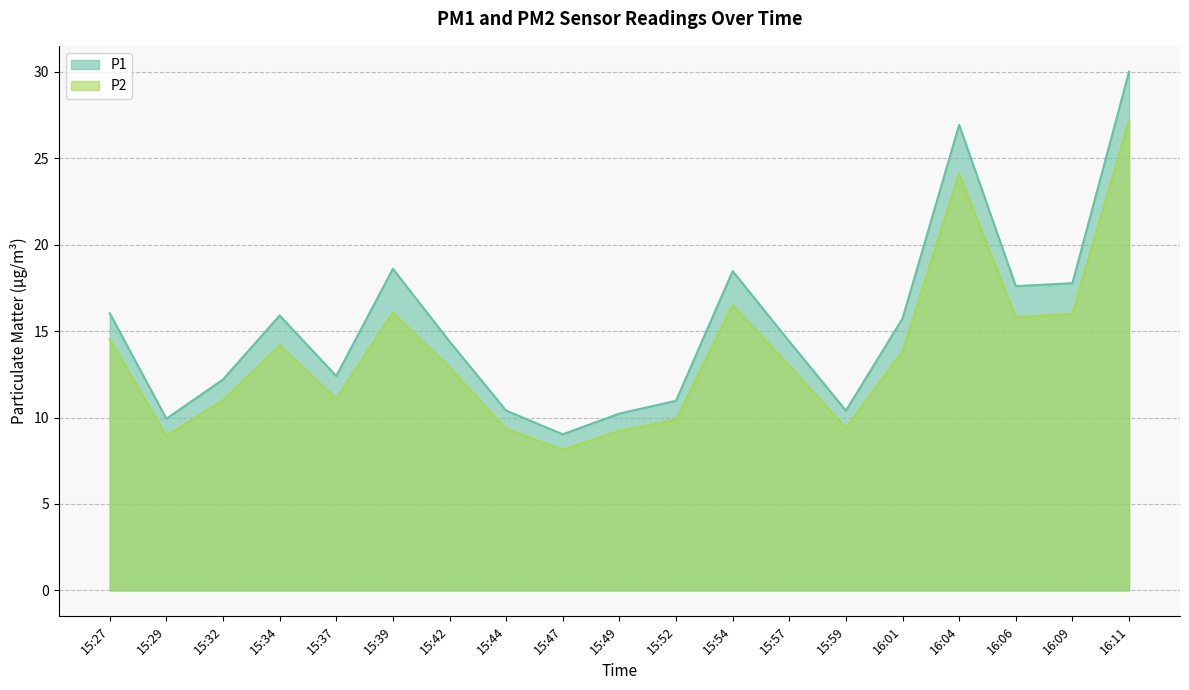

Reading right to left, transcribe all the data shown in this chart.

P1: 30.0	17.8	17.6	26.9	15.7	10.4	14.4	18.5	11.0	10.2	9.0	10.4	14.4	18.6	12.4	15.9	12.2	9.9	16.0
P2: 27.2	16.0	15.8	24.1	13.8	9.4	13.0	16.5	9.9	9.2	8.1	9.3	12.9	16.1	11.1	14.2	11.0	8.9	14.5